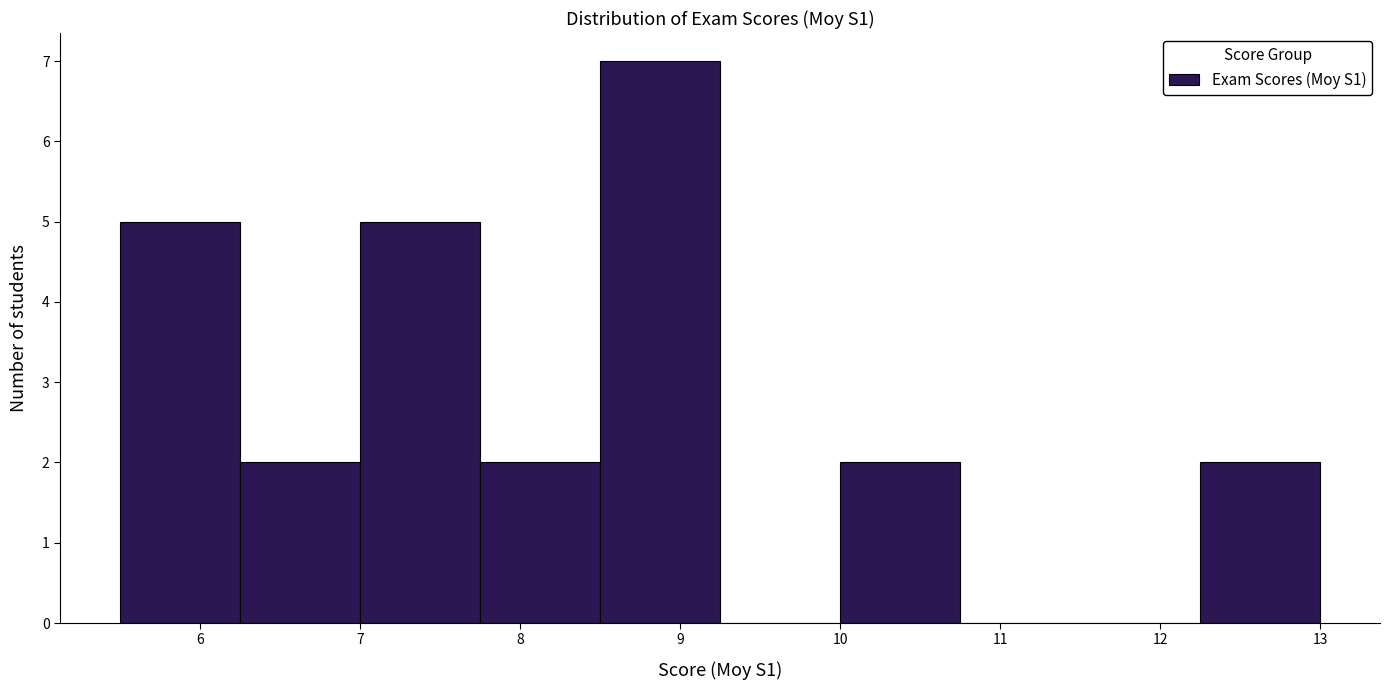

What is the height of the bar covering 10.00 to 10.75 on the x-axis? Neither the bar edges nor the heights are printed on the chart, so give them approximately, as read against the axes.

2